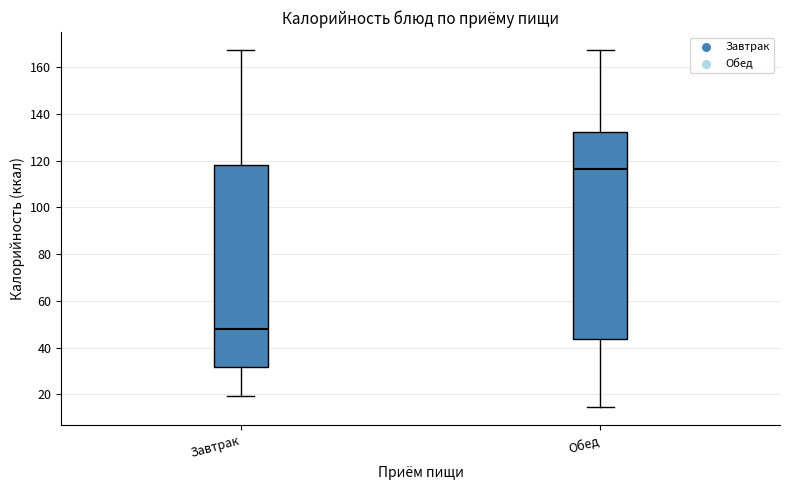

Reading left to right, transcribe this box plot: for each box, give where its median line is, the range the box spans, and where its two whiskers end, as read against the y-axis. The values are not printed on the chart, so give them approximately, as read against the axis.

Завтрак: median 48, box 32 to 118, whiskers 20 to 168
Обед: median 116, box 44 to 132, whiskers 14 to 168